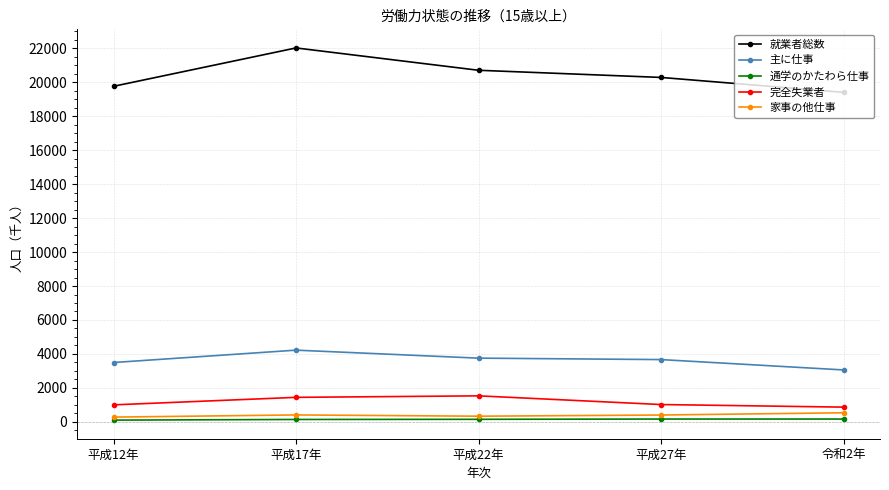

Rank the series by their maximum value, from highest to lowest.

就業者総数, 主に仕事, 完全失業者, 家事の他仕事, 通学のかたわら仕事